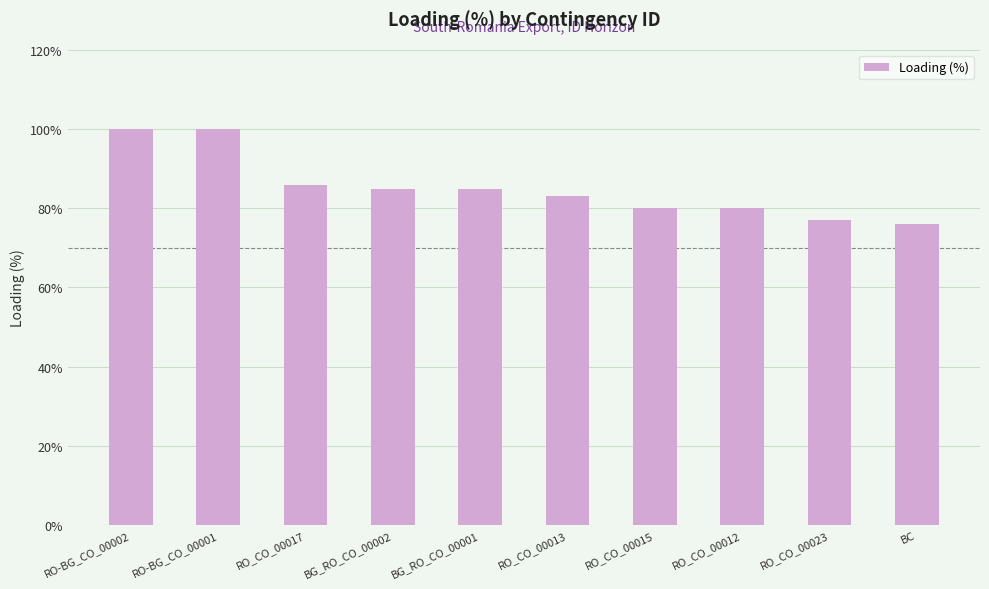

True or false: the data shows 41 at RO_CO_00015.

False